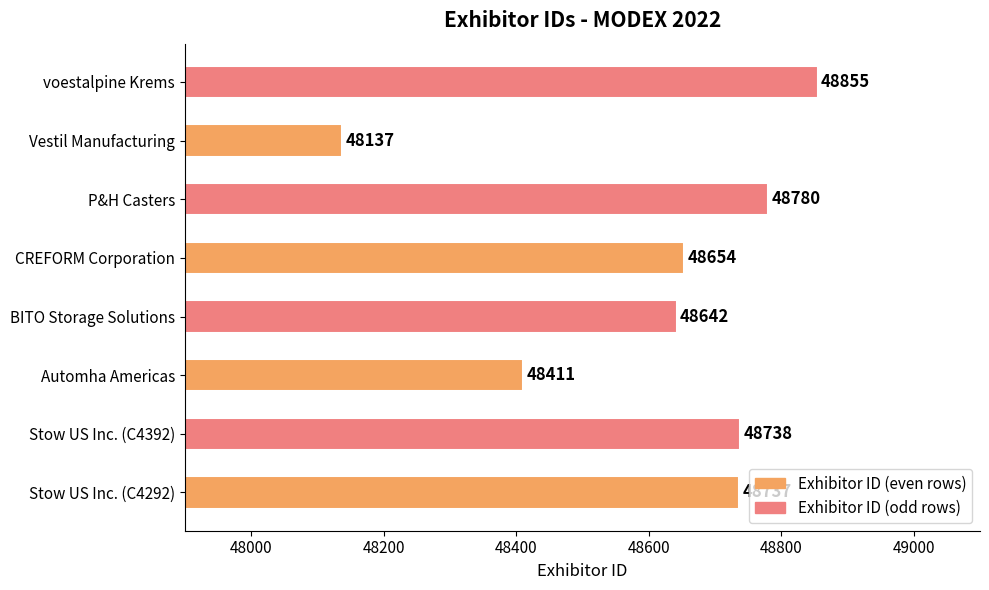

Which has a higher value, Automha Americas or CREFORM Corporation?

CREFORM Corporation